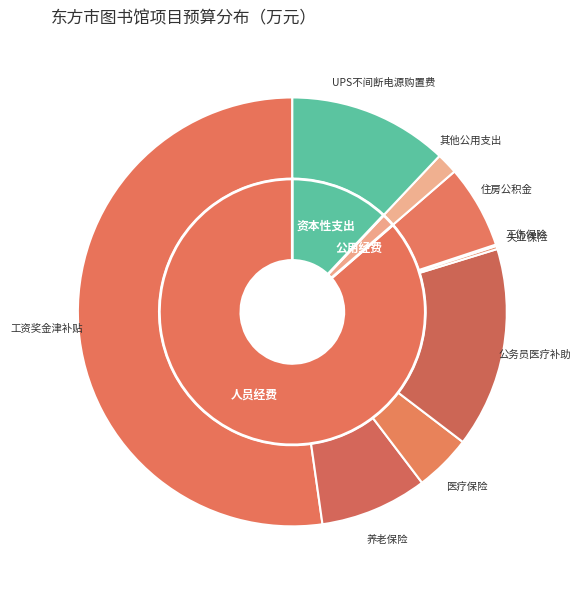

What portion of the pie excludes 失业保险?

99.8%